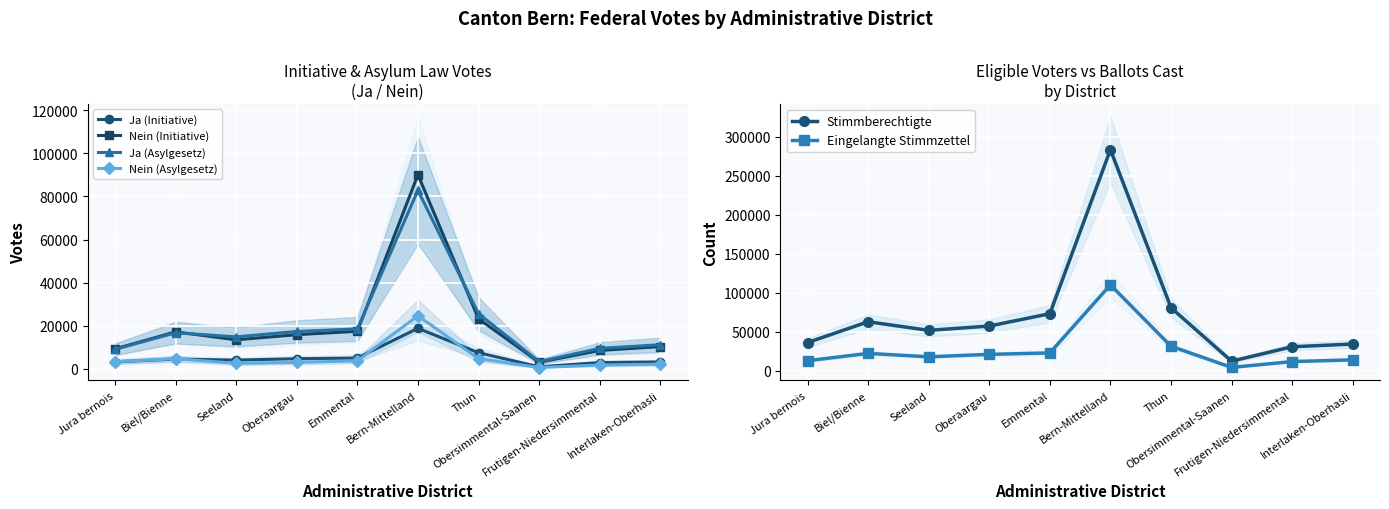

Rank the series by their maximum value, from highest to lowest.

Stimmberechtigte, Eingelangte Stimmzettel, Nein (Initiative), Ja (Asylgesetz), Nein (Asylgesetz), Ja (Initiative)